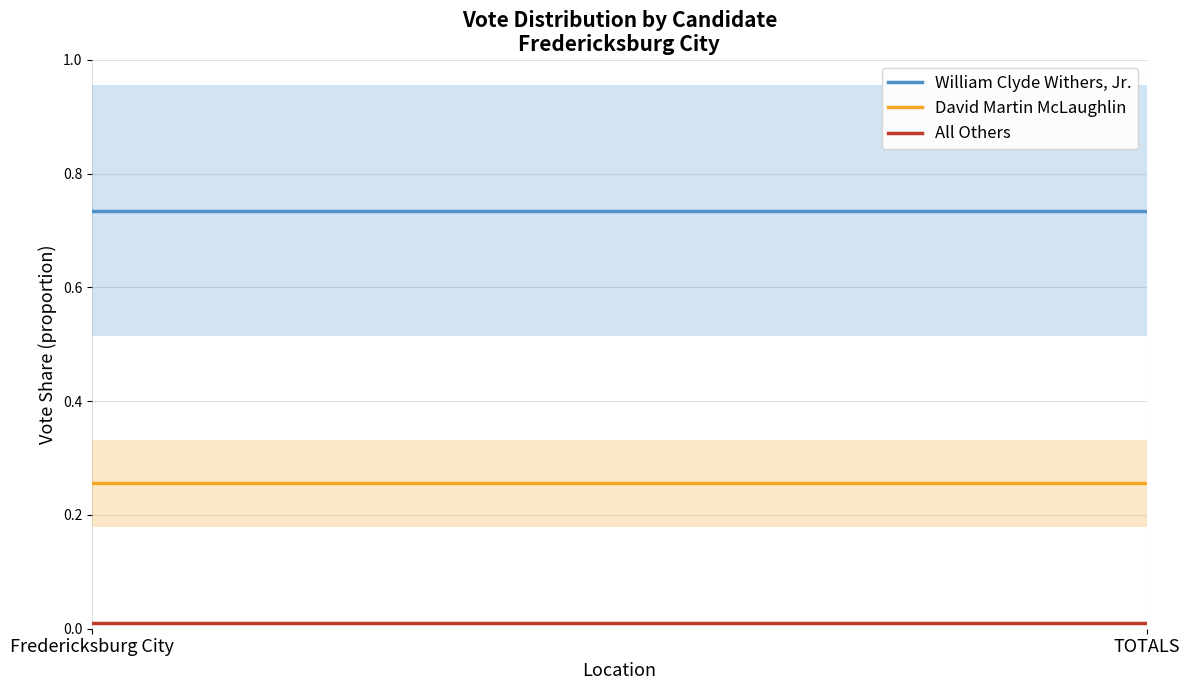

Reading right to left, list all the values displayed in this chart.

William Clyde Withers, Jr.: TOTALS=0.7	Fredericksburg City=0.7
David Martin McLaughlin: TOTALS=0.3	Fredericksburg City=0.3
All Others: TOTALS=0.0	Fredericksburg City=0.0